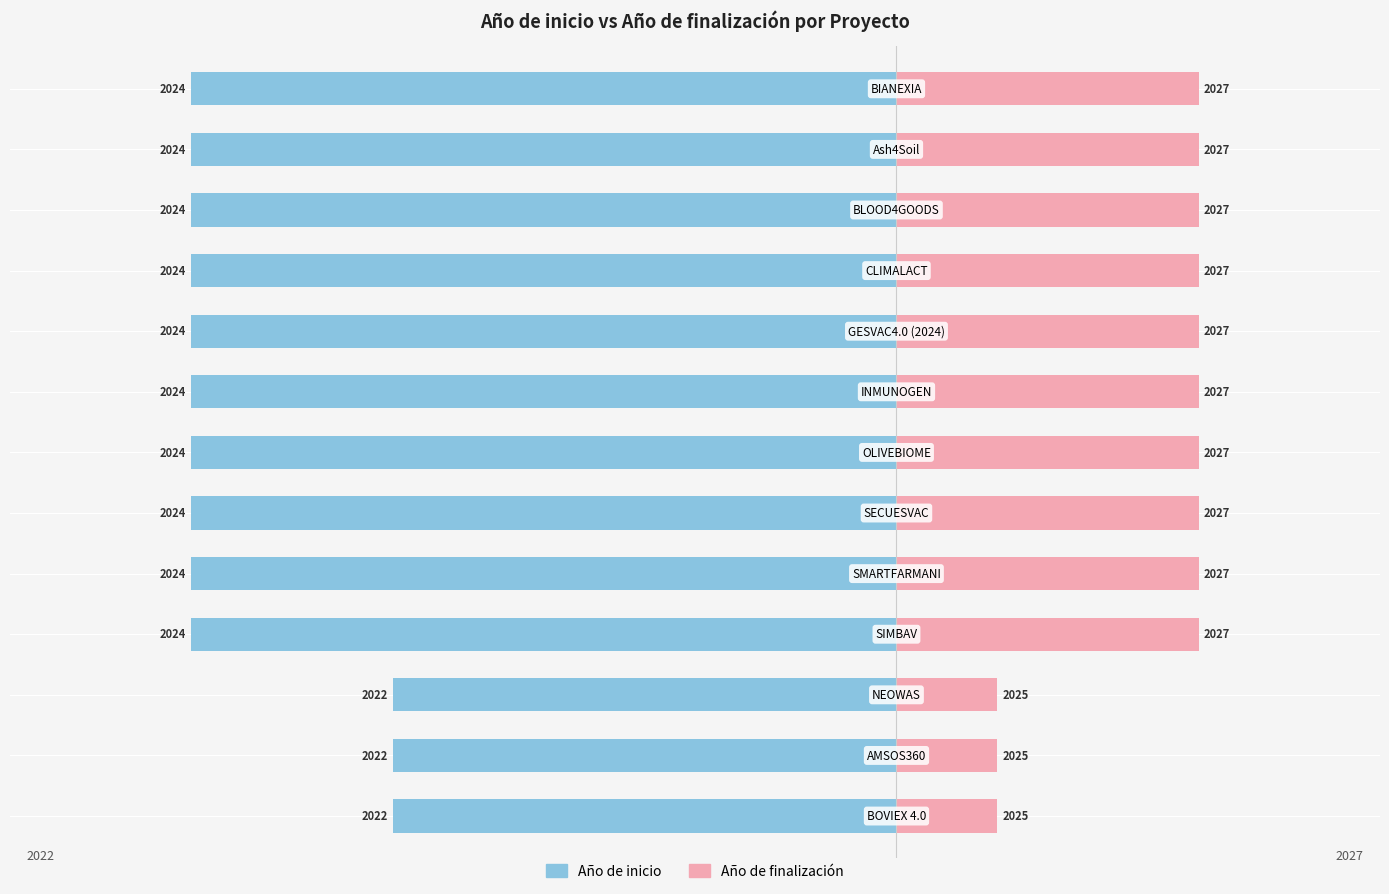

Which series has the largest total across all categories?

Año de finalización